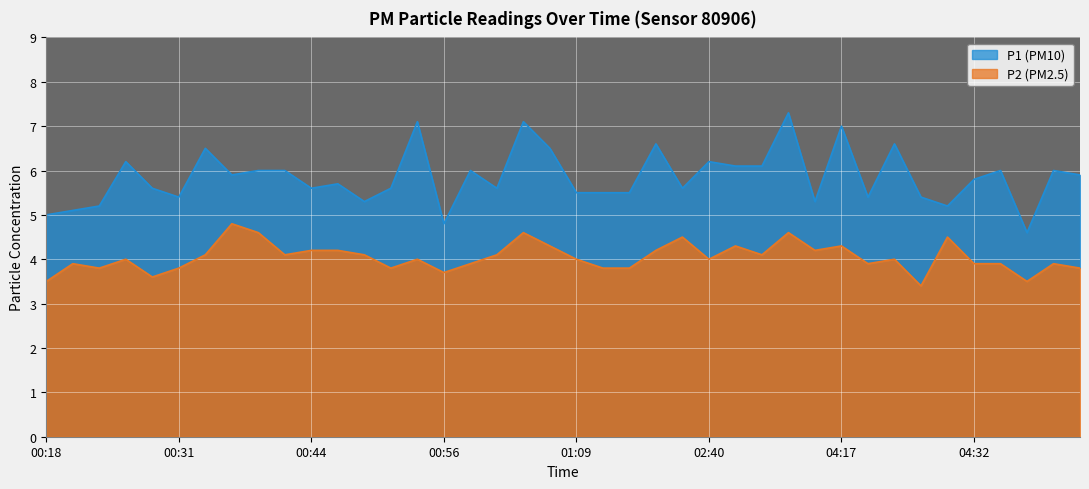

What is the total value across all series at 00:39?

10.6